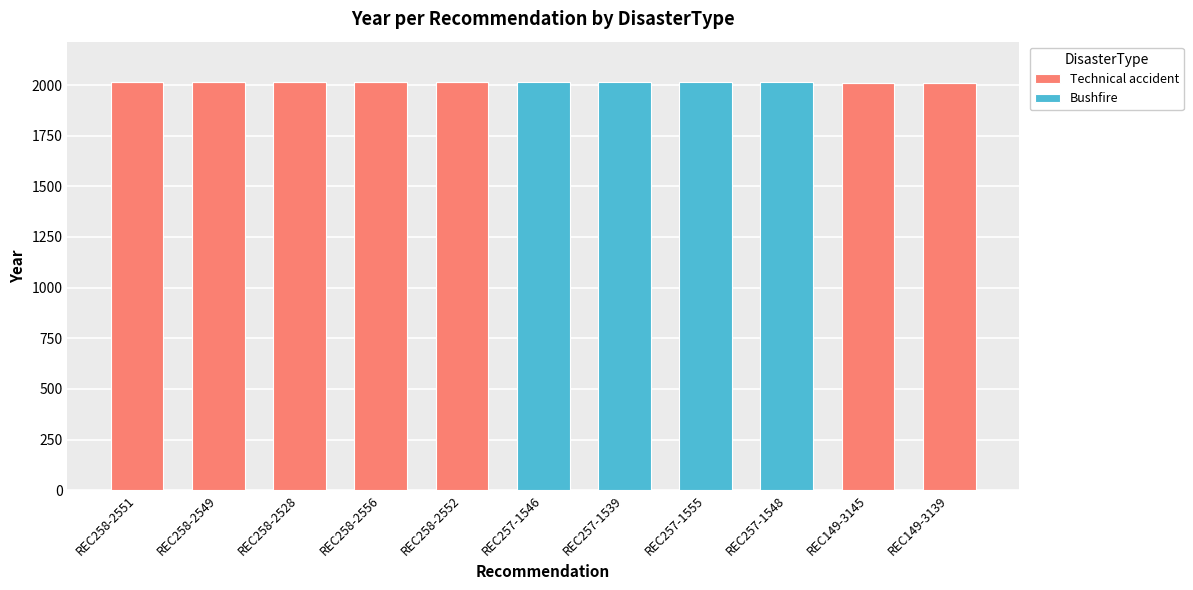

What are all the series names shown in the legend?

Technical accident, Bushfire